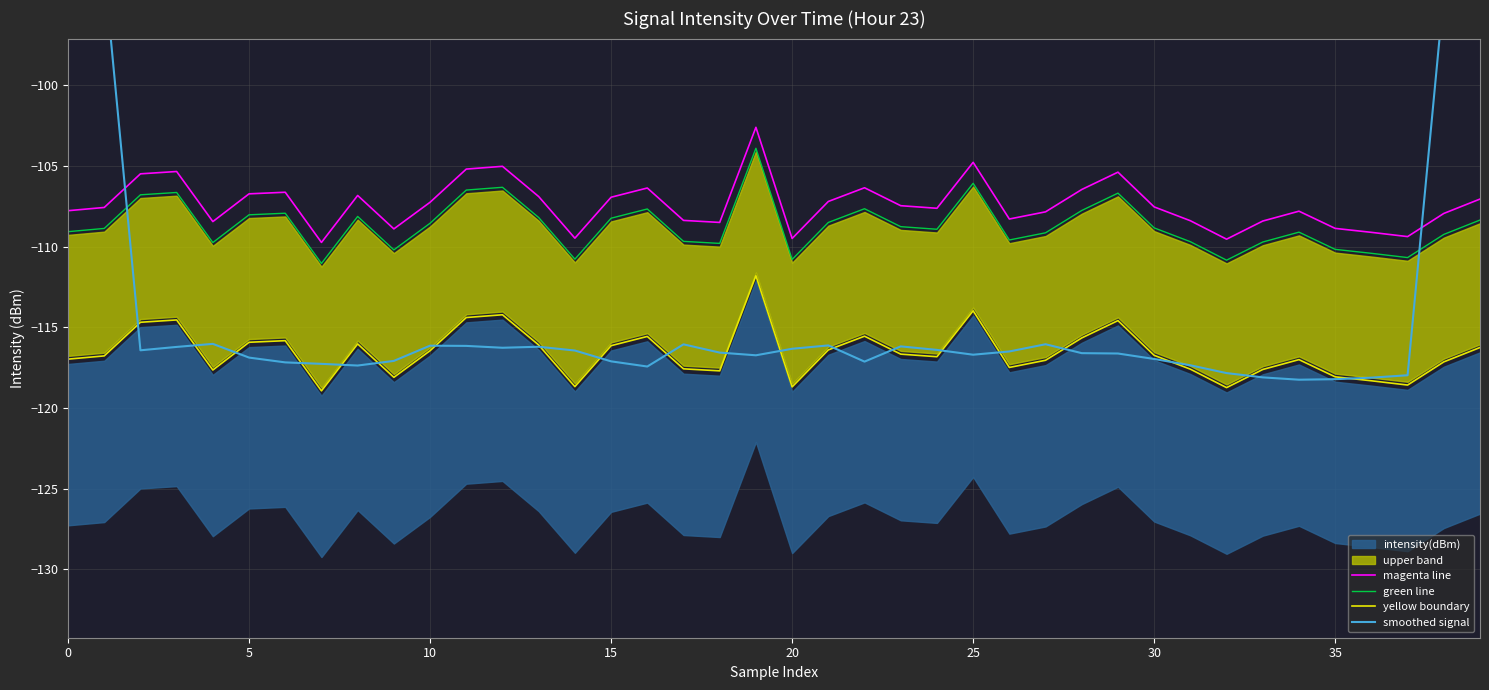

True or false: yellow boundary and magenta line intersect in this chart.

False